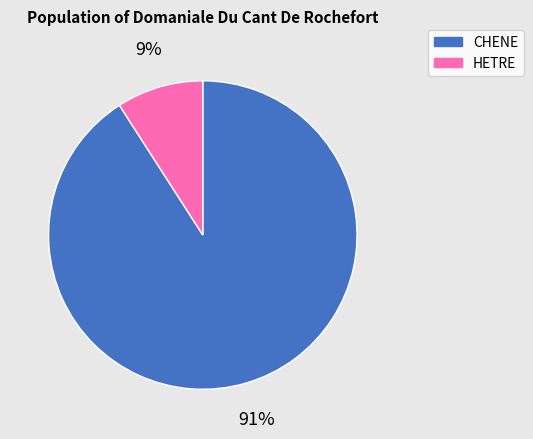

Which category has the smallest portion of the pie?

HETRE